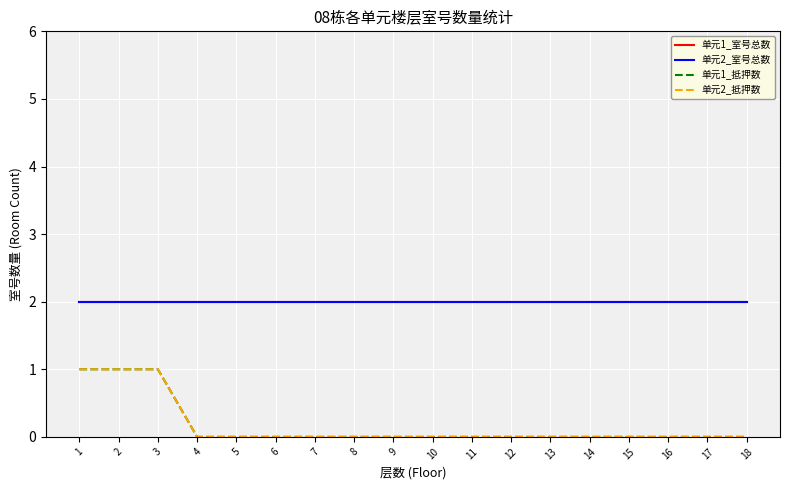

What is the value of the 单元2_室号总数 point at the 4th from the left?

2